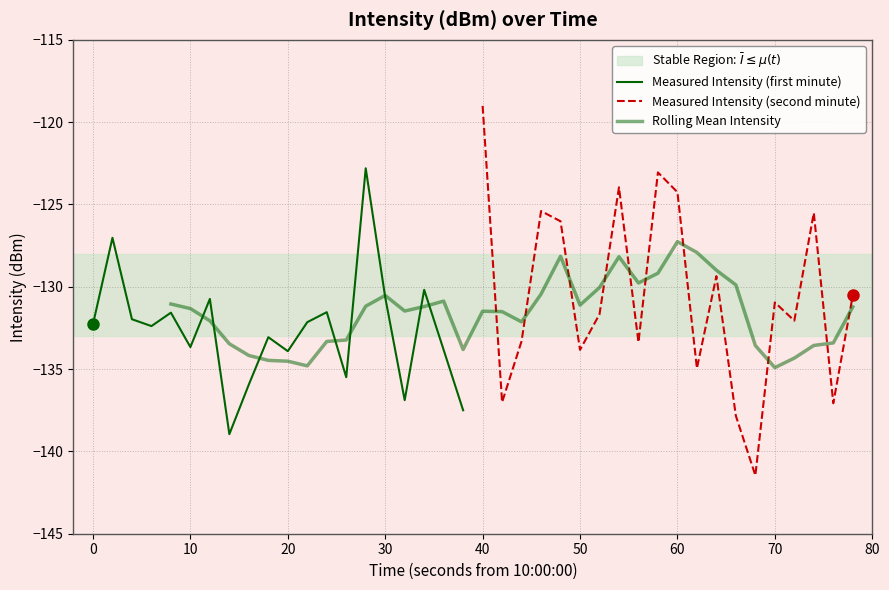

True or false: the data shows -202.1 at 12.

False